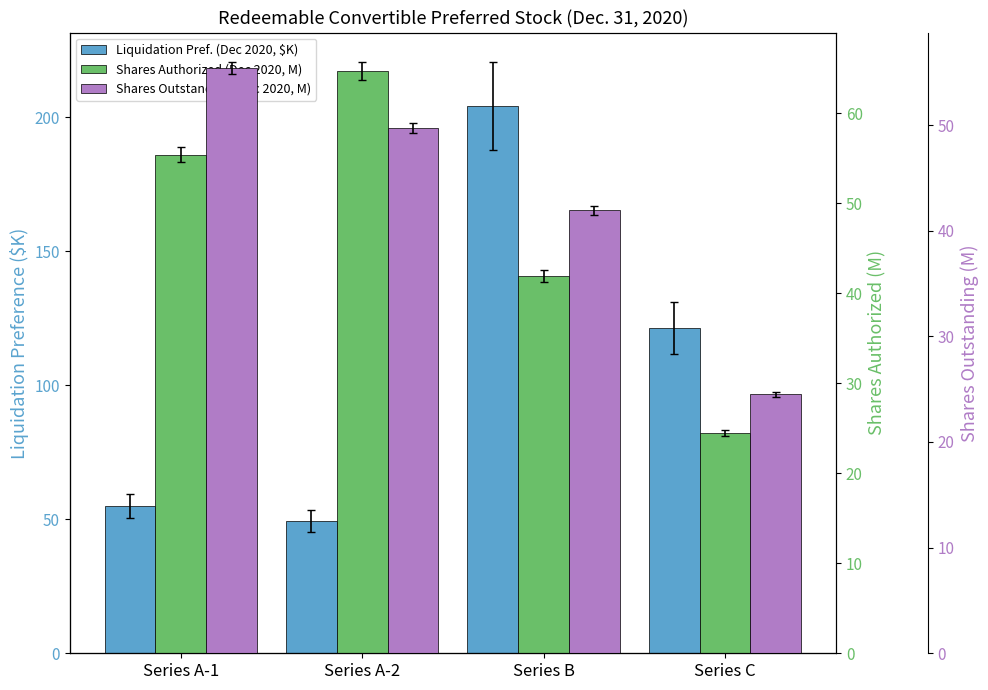

Where is Liquidation Pref. (Dec 2020, $K) nearest to the value 126?

Series C